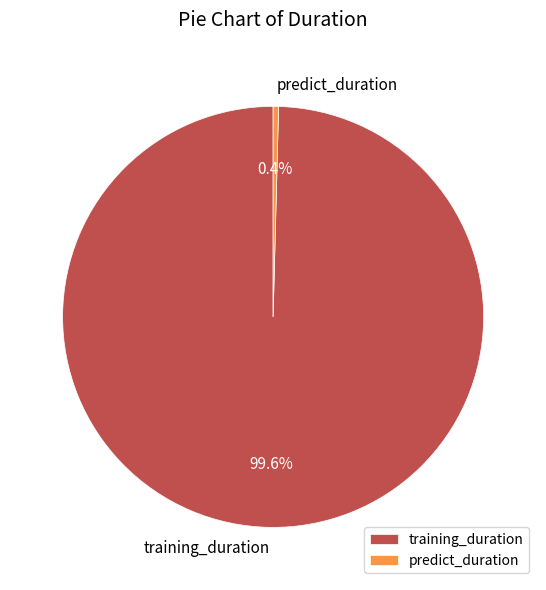

Which slice is the smallest?

predict_duration